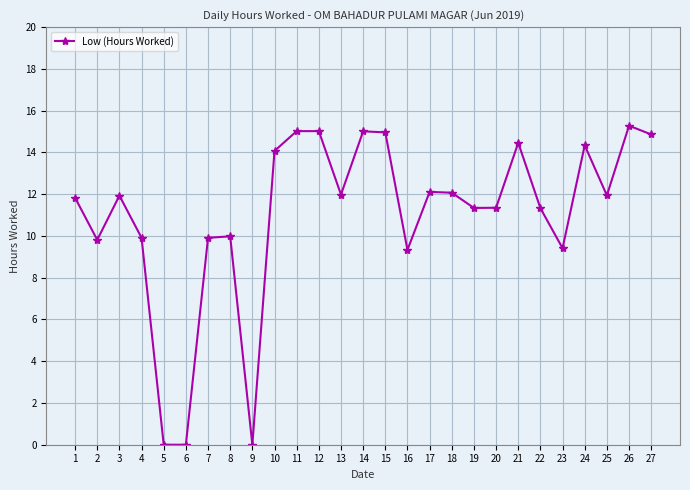

At which category does the chart reach its peak across all series?

26